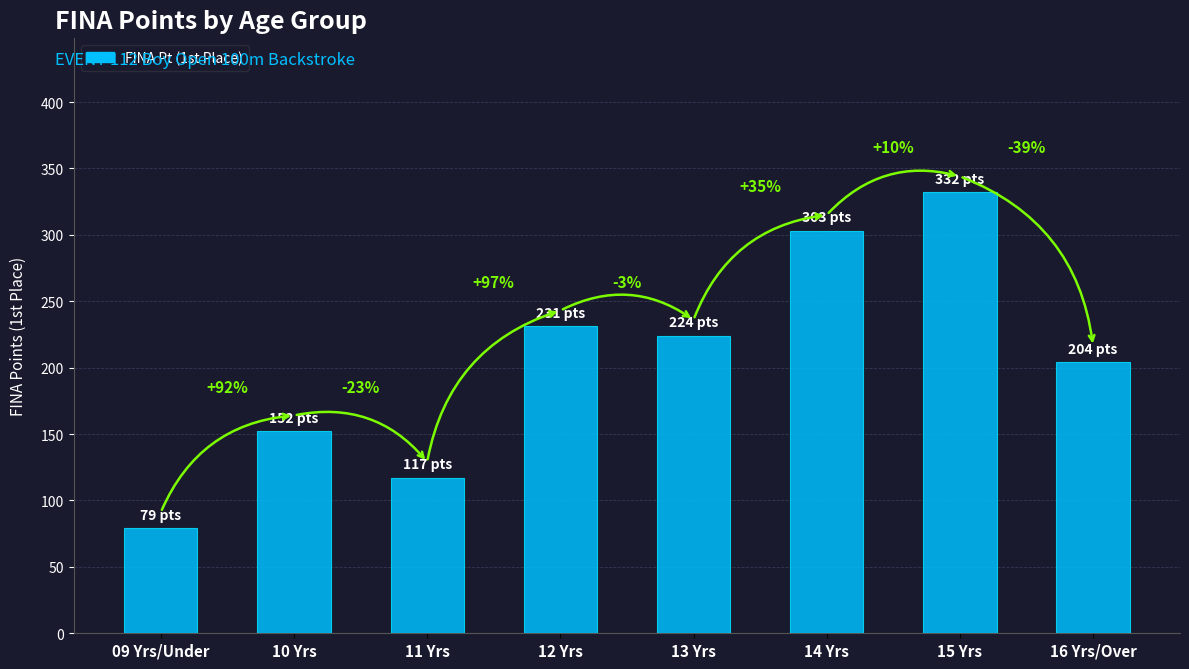

What is the change in value from 12 Yrs to 16 Yrs/Over?

-27